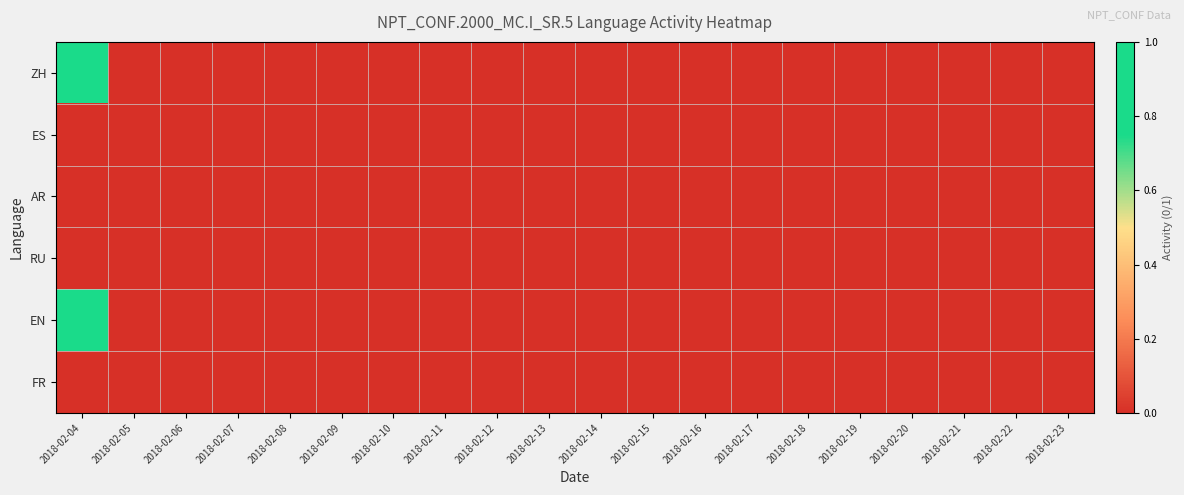

Reading left to right, what are all the values shown in this chart?

ZH: 2018-02-04=1	2018-02-05=0	2018-02-06=0	2018-02-07=0	2018-02-08=0	2018-02-09=0	2018-02-10=0	2018-02-11=0	2018-02-12=0	2018-02-13=0	2018-02-14=0	2018-02-15=0	2018-02-16=0	2018-02-17=0	2018-02-18=0	2018-02-19=0	2018-02-20=0	2018-02-21=0	2018-02-22=0	2018-02-23=0
ES: 2018-02-04=0	2018-02-05=0	2018-02-06=0	2018-02-07=0	2018-02-08=0	2018-02-09=0	2018-02-10=0	2018-02-11=0	2018-02-12=0	2018-02-13=0	2018-02-14=0	2018-02-15=0	2018-02-16=0	2018-02-17=0	2018-02-18=0	2018-02-19=0	2018-02-20=0	2018-02-21=0	2018-02-22=0	2018-02-23=0
AR: 2018-02-04=0	2018-02-05=0	2018-02-06=0	2018-02-07=0	2018-02-08=0	2018-02-09=0	2018-02-10=0	2018-02-11=0	2018-02-12=0	2018-02-13=0	2018-02-14=0	2018-02-15=0	2018-02-16=0	2018-02-17=0	2018-02-18=0	2018-02-19=0	2018-02-20=0	2018-02-21=0	2018-02-22=0	2018-02-23=0
RU: 2018-02-04=0	2018-02-05=0	2018-02-06=0	2018-02-07=0	2018-02-08=0	2018-02-09=0	2018-02-10=0	2018-02-11=0	2018-02-12=0	2018-02-13=0	2018-02-14=0	2018-02-15=0	2018-02-16=0	2018-02-17=0	2018-02-18=0	2018-02-19=0	2018-02-20=0	2018-02-21=0	2018-02-22=0	2018-02-23=0
EN: 2018-02-04=1	2018-02-05=0	2018-02-06=0	2018-02-07=0	2018-02-08=0	2018-02-09=0	2018-02-10=0	2018-02-11=0	2018-02-12=0	2018-02-13=0	2018-02-14=0	2018-02-15=0	2018-02-16=0	2018-02-17=0	2018-02-18=0	2018-02-19=0	2018-02-20=0	2018-02-21=0	2018-02-22=0	2018-02-23=0
FR: 2018-02-04=0	2018-02-05=0	2018-02-06=0	2018-02-07=0	2018-02-08=0	2018-02-09=0	2018-02-10=0	2018-02-11=0	2018-02-12=0	2018-02-13=0	2018-02-14=0	2018-02-15=0	2018-02-16=0	2018-02-17=0	2018-02-18=0	2018-02-19=0	2018-02-20=0	2018-02-21=0	2018-02-22=0	2018-02-23=0